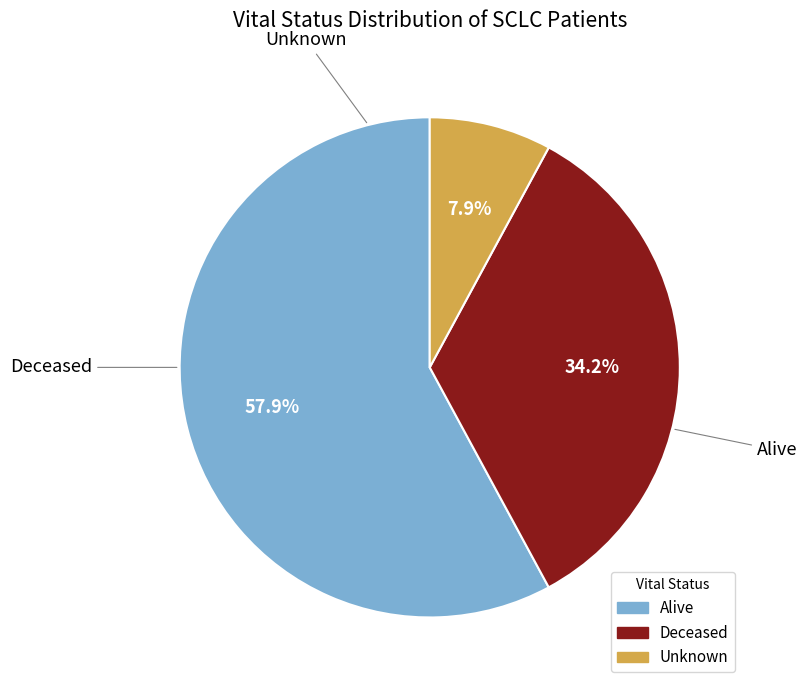

Which slice is the largest?

Alive